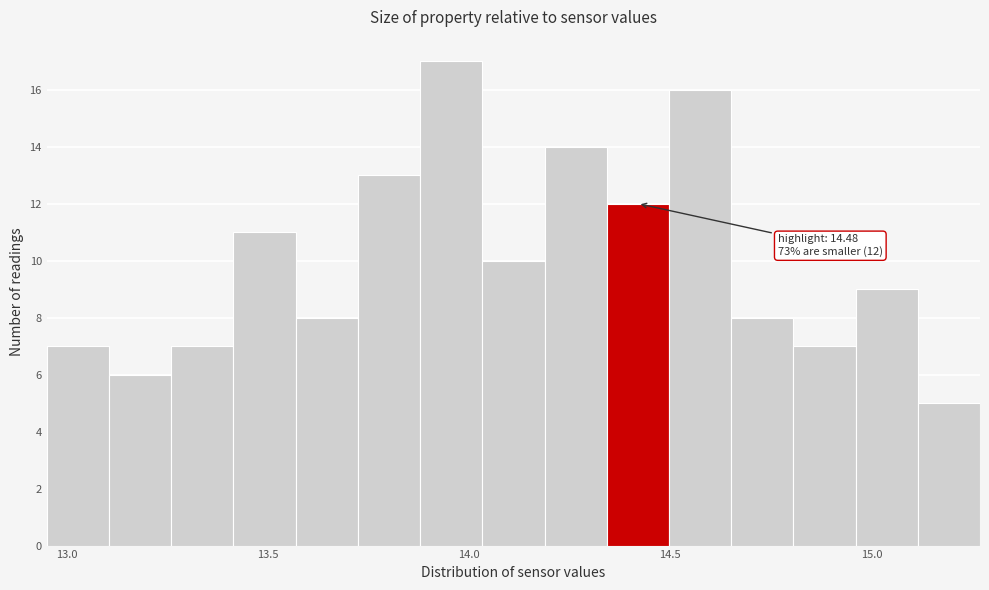

Read against the x-axis, roughly where is the centre of the tallest bar?

13.95